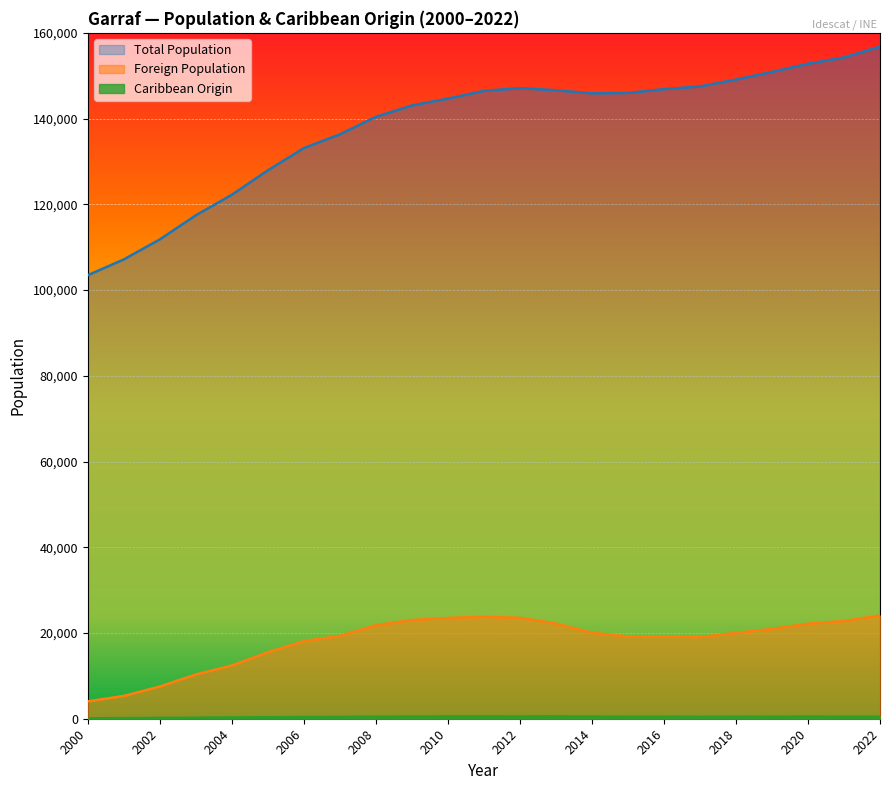

Reading left to right, extract all data points from this chart.

Total Population: 103467	107147	111816	117436	122229	127928	133117	136328	140412	143066	144657	146469	147107	146609	145886	145983	146876	147504	149103	150887	152801	154264	156794
Foreign Population: 4053	5323	7512	10325	12414	15503	18101	19299	21812	23019	23490	23786	23534	22214	20049	19216	19182	19040	20025	20945	22168	22806	24077
Caribbean Origin: 96	140	192	243	290	349	381	420	464	503	537	542	526	548	495	456	458	433	445	464	501	468	473